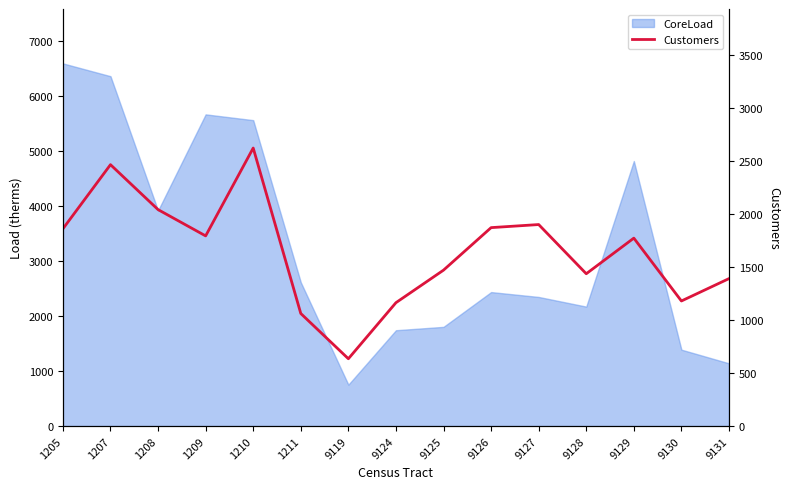

What is the minimum value shown in the chart?

635